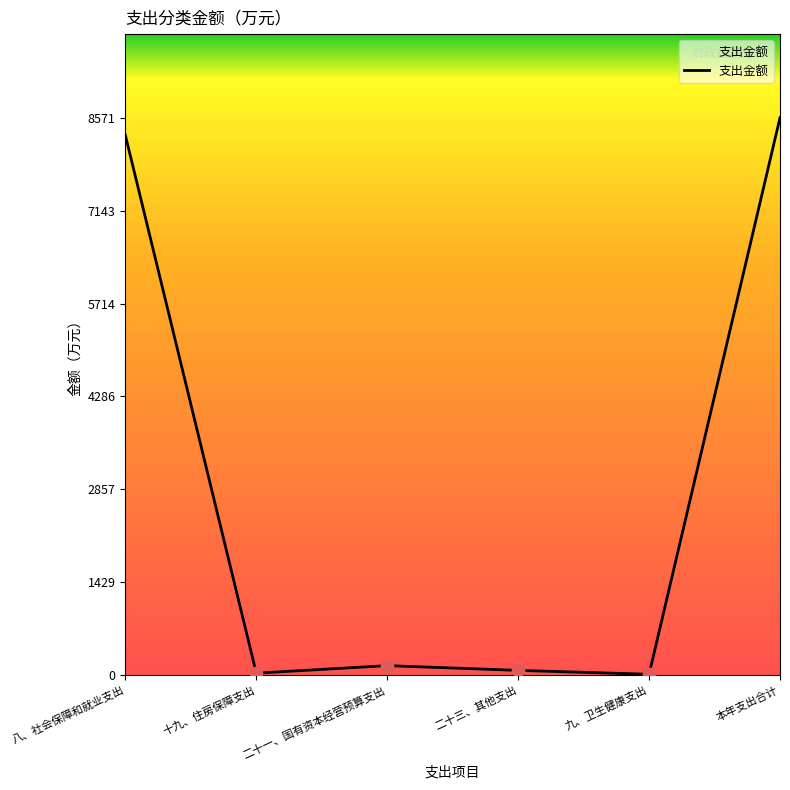

What is the change in value from 八、社会保障和就业支出 to 本年支出合计?

+270.3